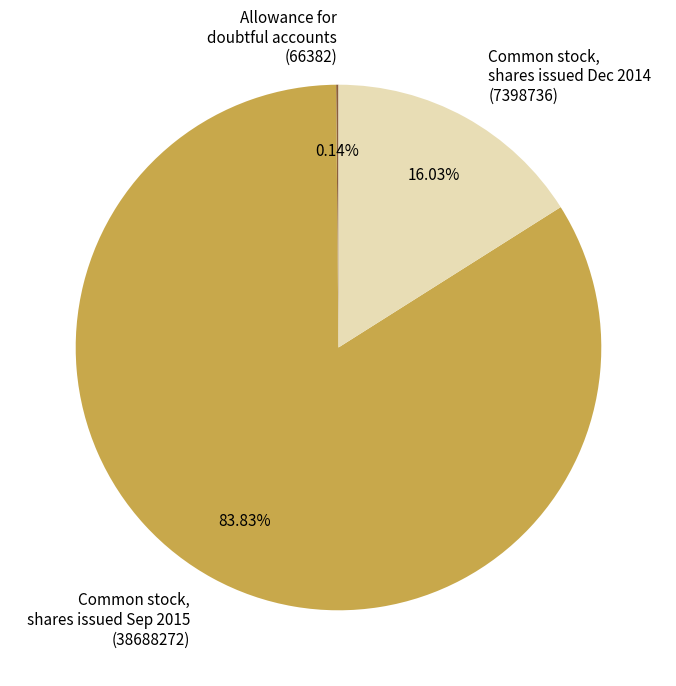

Is there any slice that represents more than half of the pie?

Yes